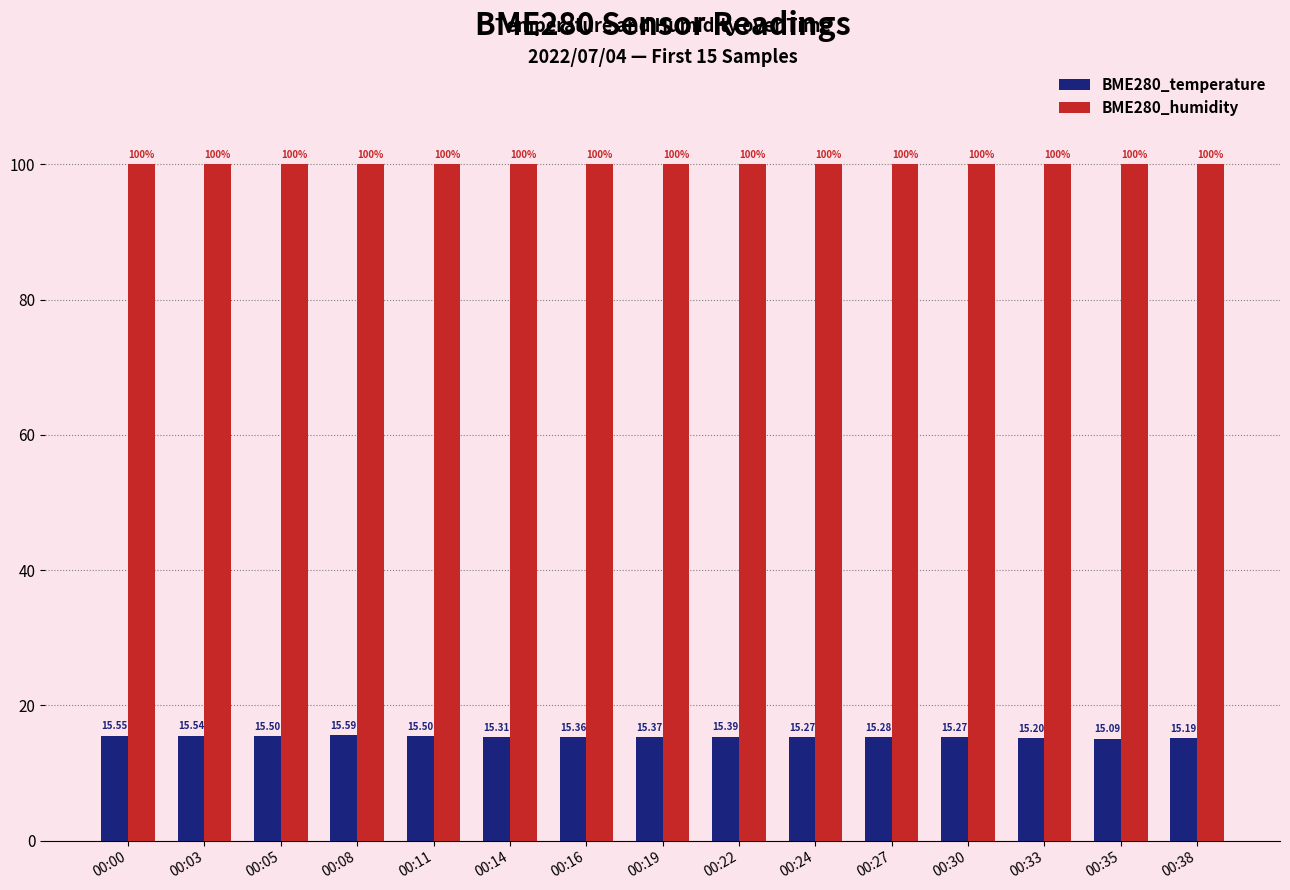

Reading left to right, transcribe all the data shown in this chart.

BME280_temperature: 15.6	15.5	15.5	15.6	15.5	15.3	15.4	15.4	15.4	15.3	15.3	15.3	15.2	15.1	15.2
BME280_humidity: 100.0	100.0	100.0	100.0	100.0	100.0	100.0	100.0	100.0	100.0	100.0	100.0	100.0	100.0	100.0